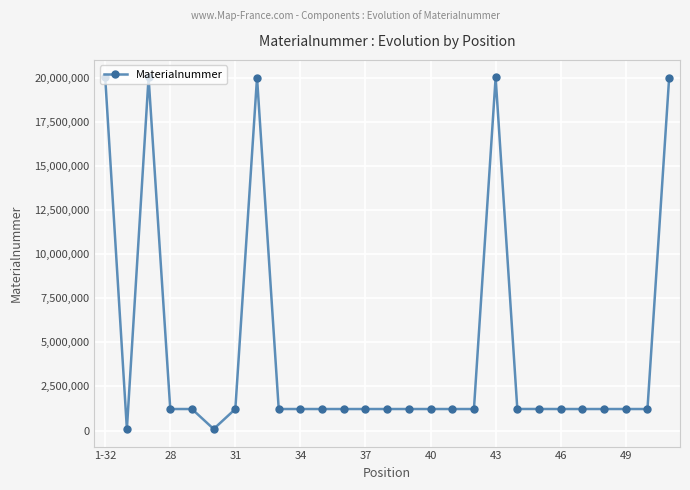

True or false: there are more than 1 points higher than both neighbors.

True